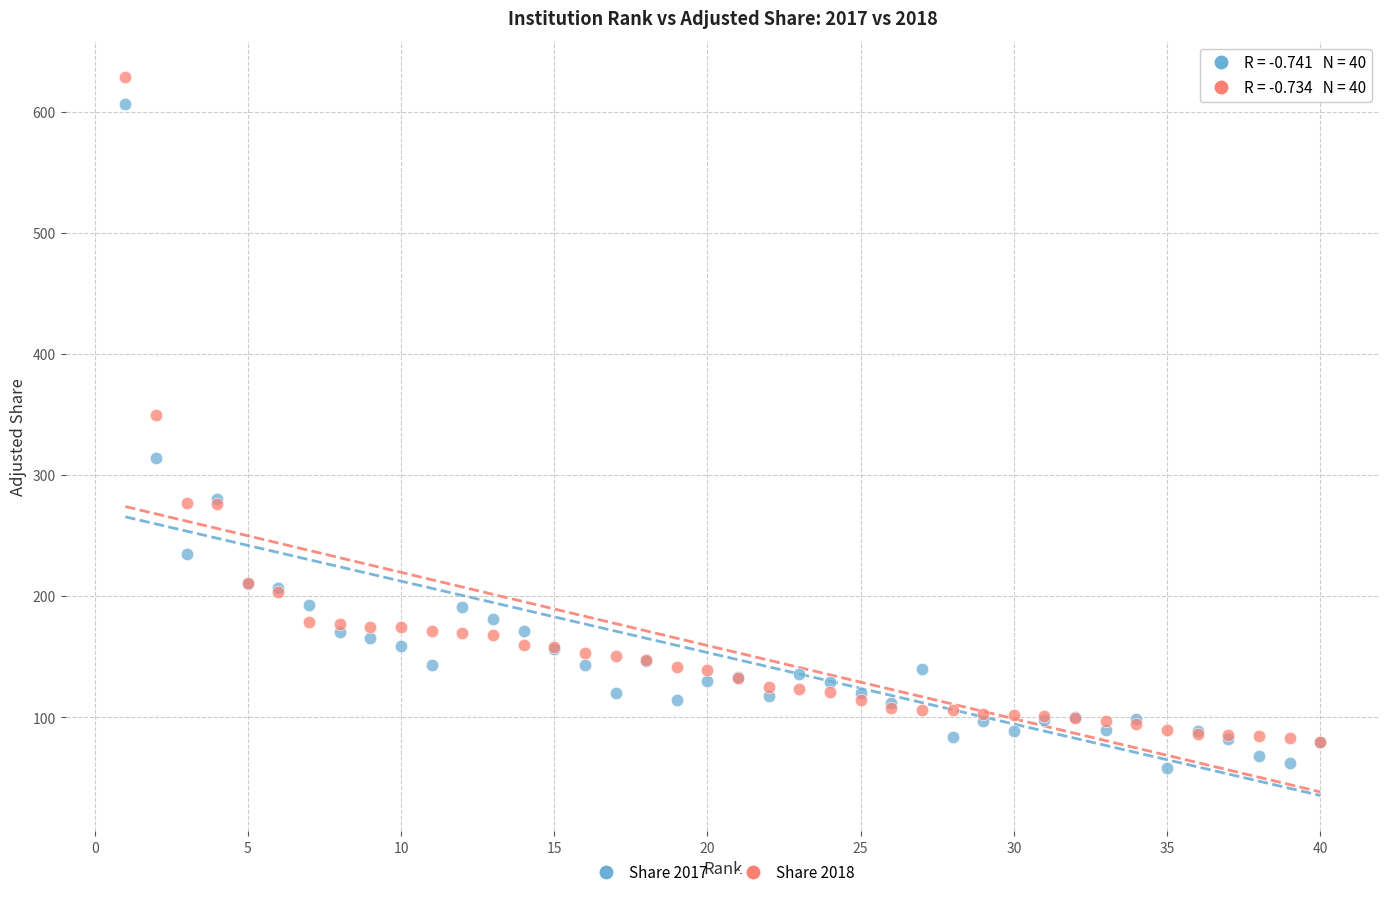

Which series reaches the minimum Y coordinate?

Share 2017